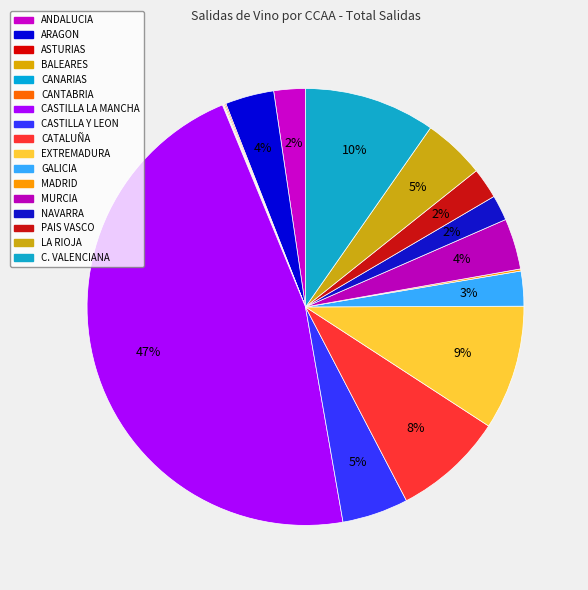

What portion of the pie excludes GALICIA?

97.4%